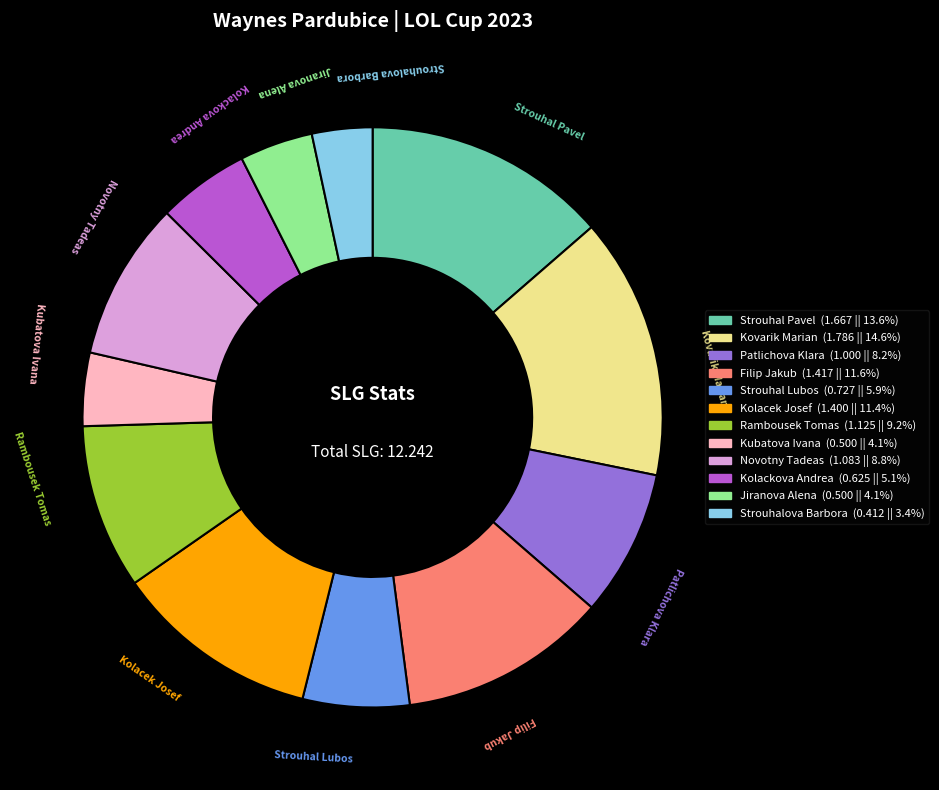

Is it true that Novotny Tadeas is 15% of the pie?

False